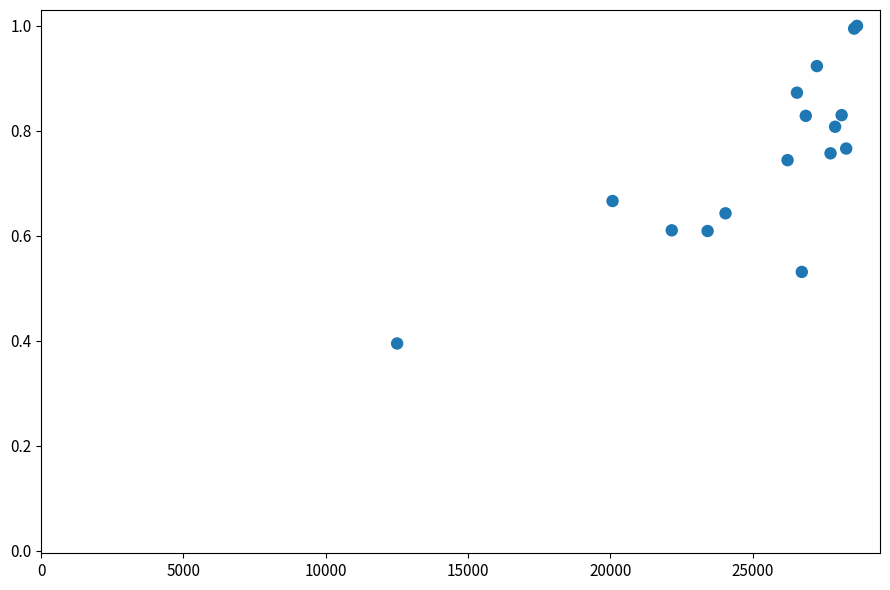

What Y value in the scatter plot is closest to 0?

0.4